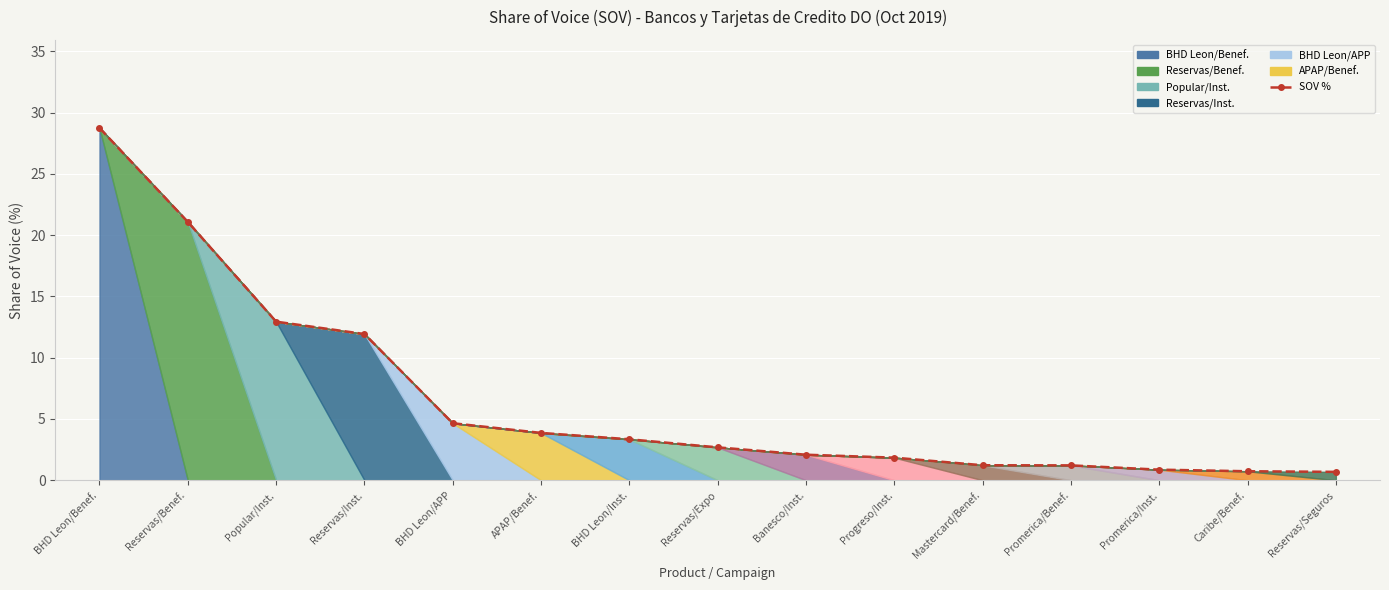

Which has a higher value, Reservas/Inst. or BHD Leon/Inst.?

Reservas/Inst.